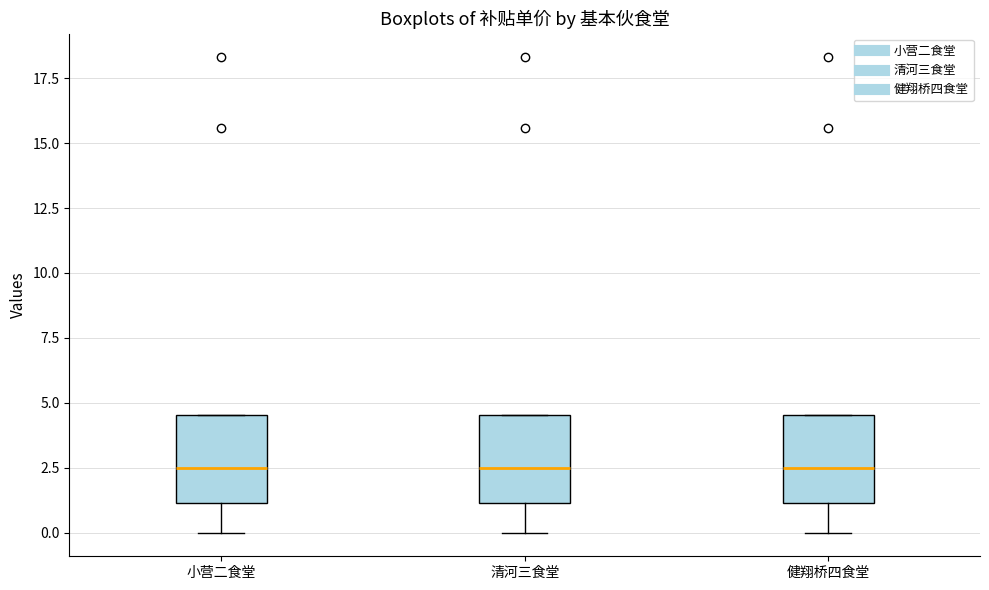

Where does the lower whisker of the box for 清河三食堂 end on the y-axis? The values are not printed on the chart, so give them approximately, as read against the axis.

0.0